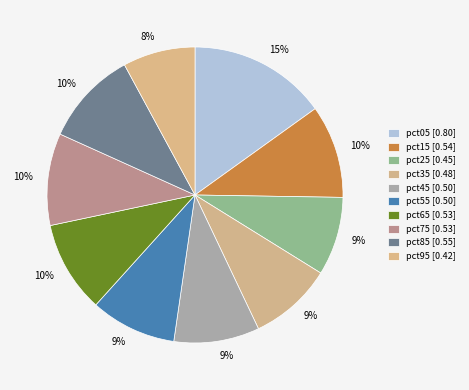

Count the number of slices in the pie.

10